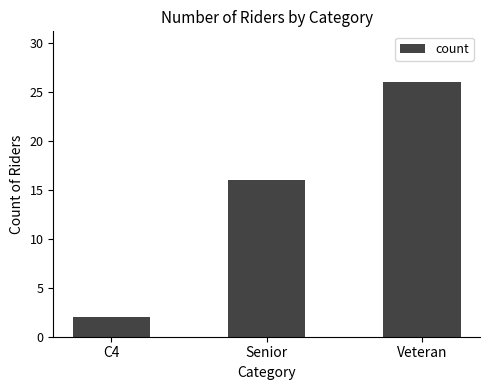

Is it true that the value at Veteran is 26?

True